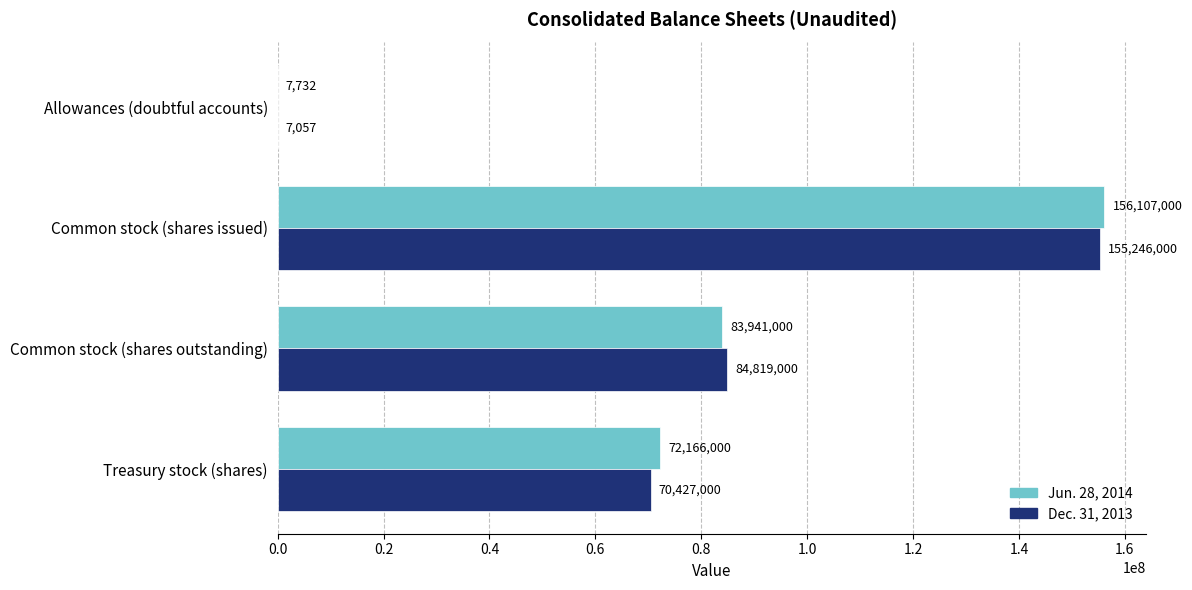

What is the total value across all series at Allowances (doubtful accounts)?

14789